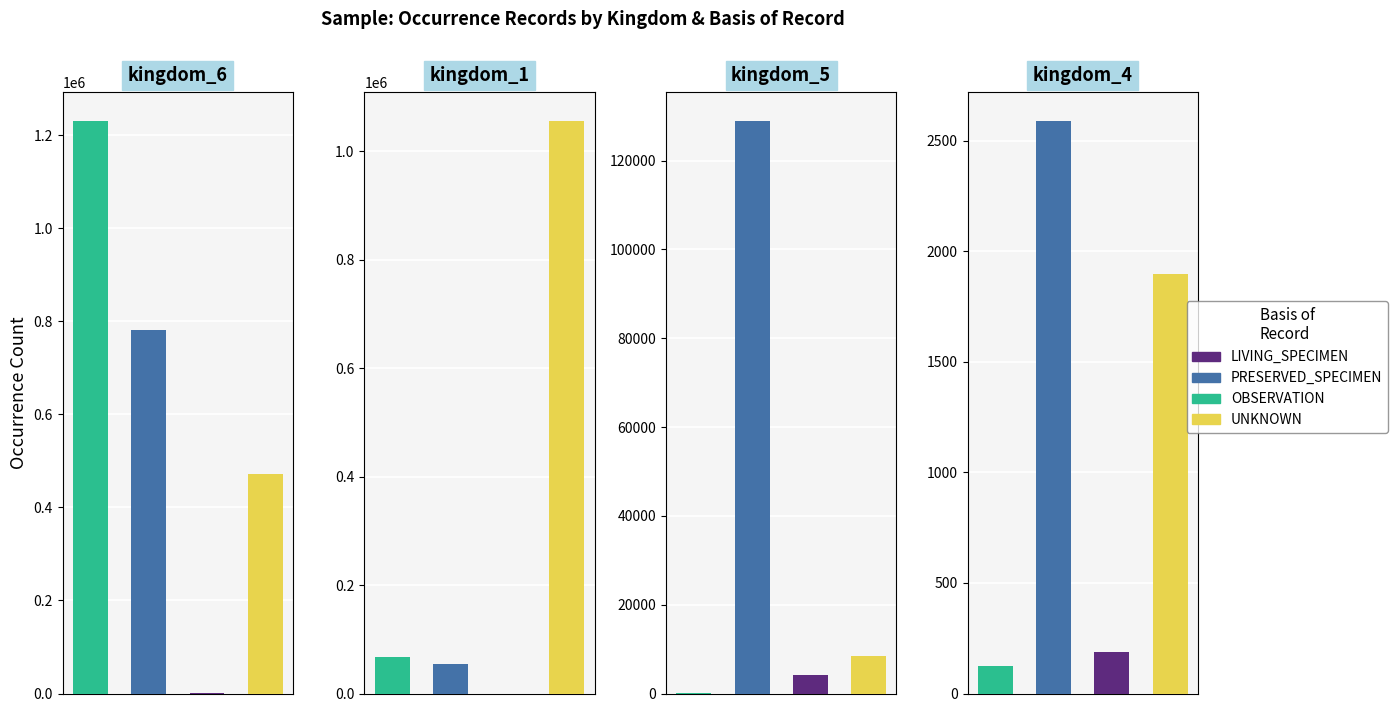

The value of LIVING_SPECIMEN at kingdom_6 is 9793. True or false?

True